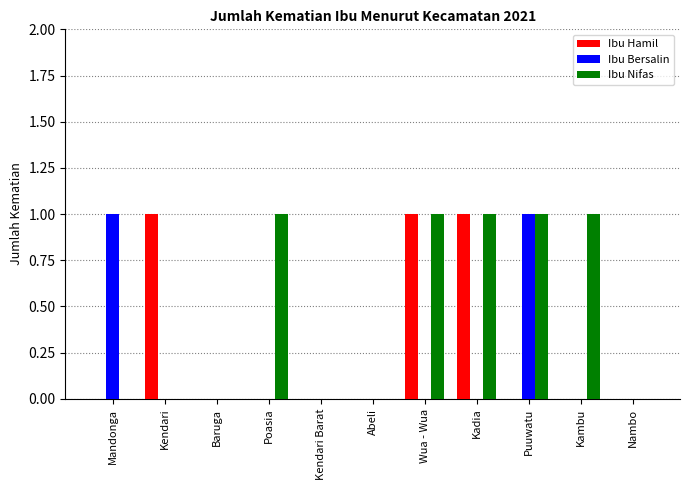

Does the chart contain stacked bars?

No